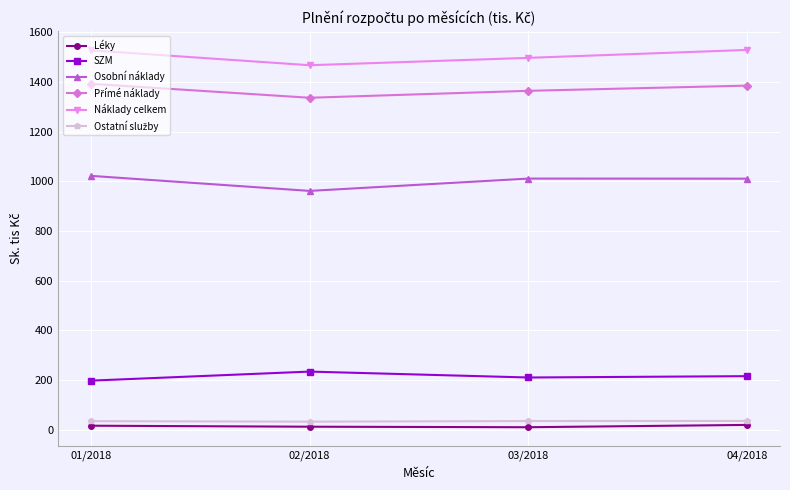

What is the label of the 4th point from the right?

01/2018